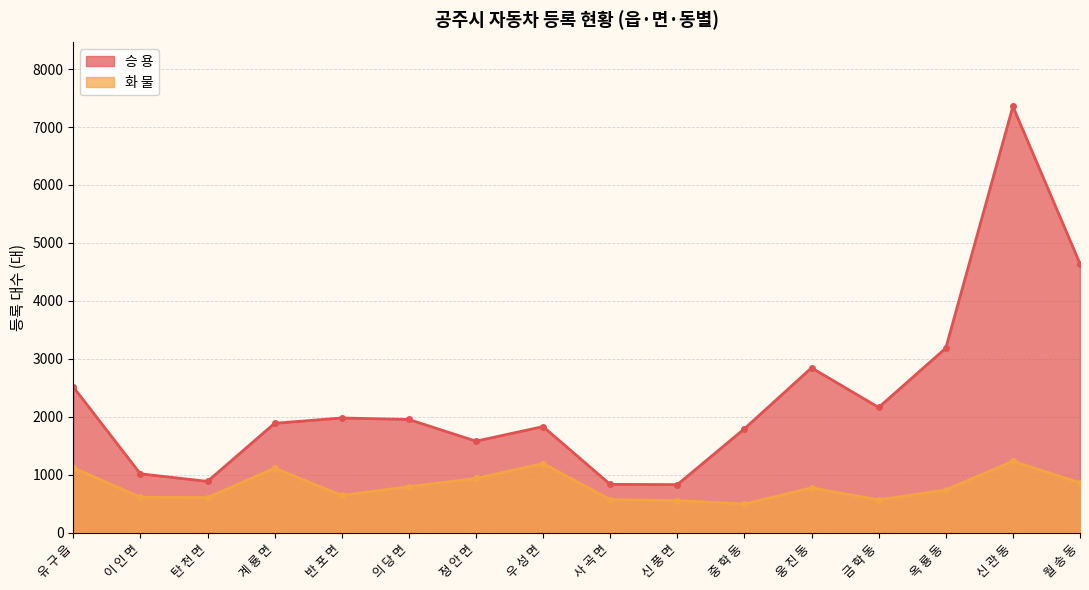

Which series has the widest spread of values?

승 용